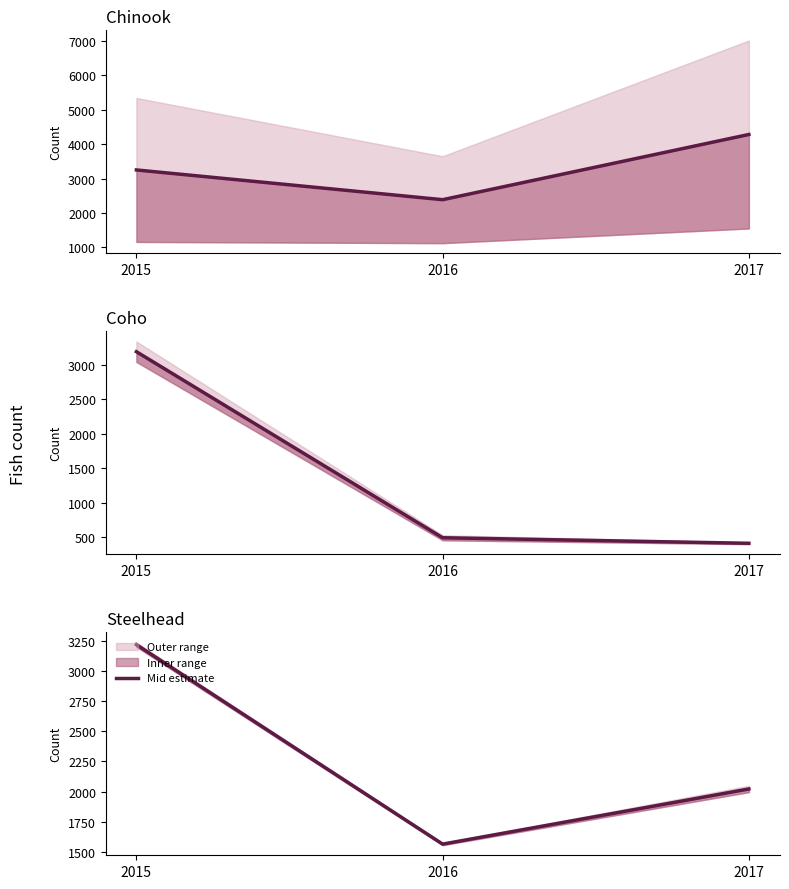

The chart shows a value of 1372.6 at 2015. True or false?

False